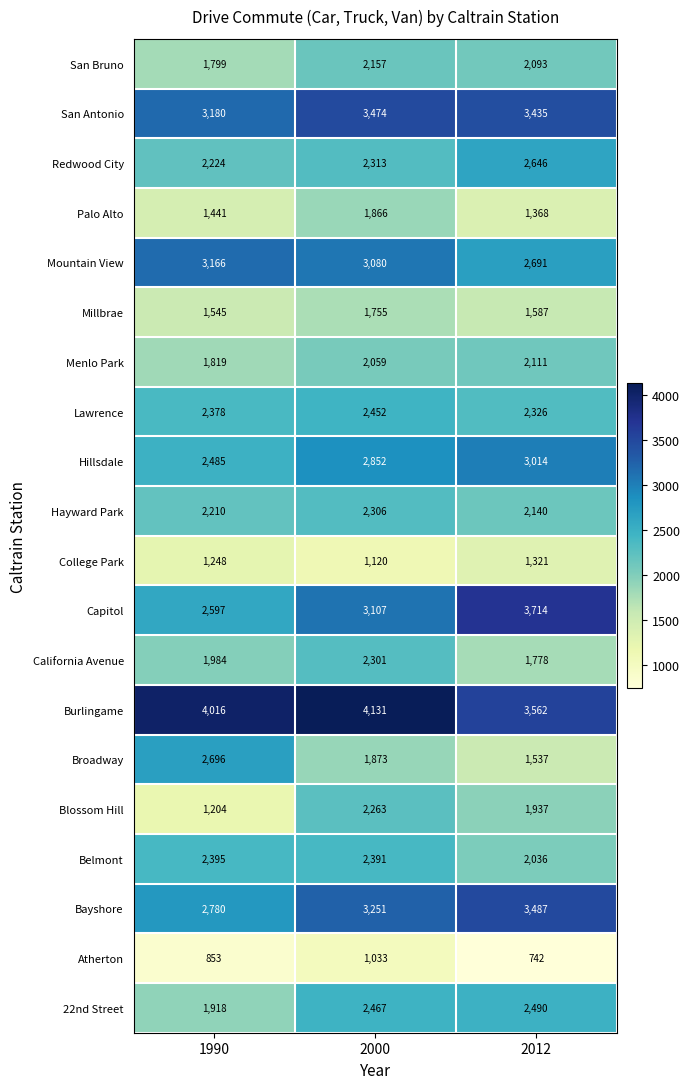

What is the total value across all series at 1990?

43938